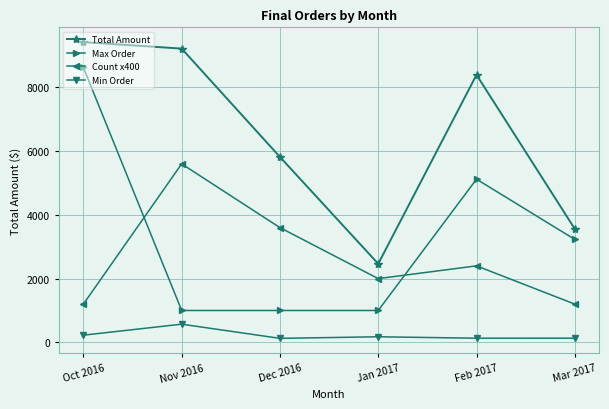

At how many categories does at least one series exceed 3484?

5